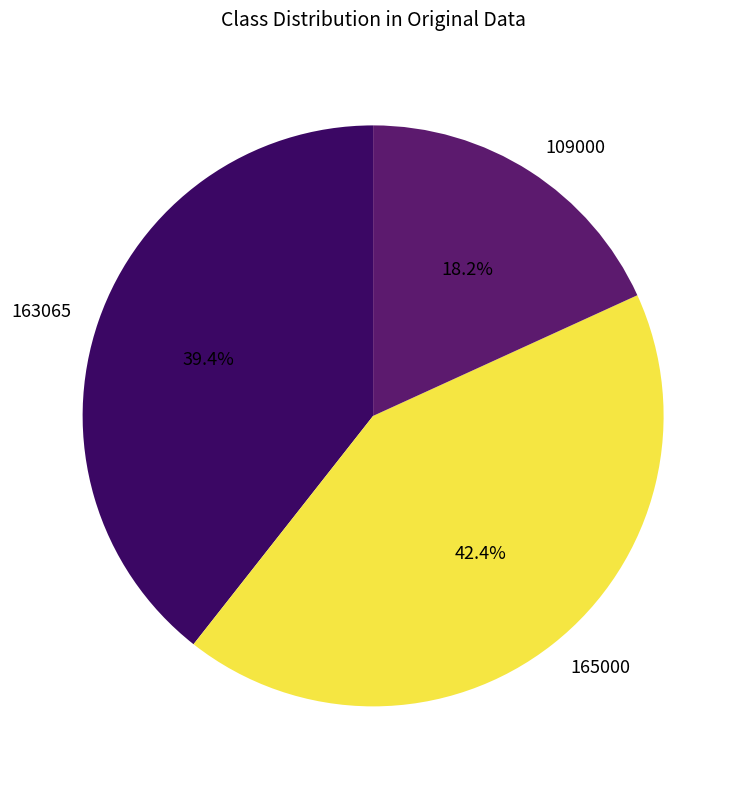

Count the number of slices in the pie.

3